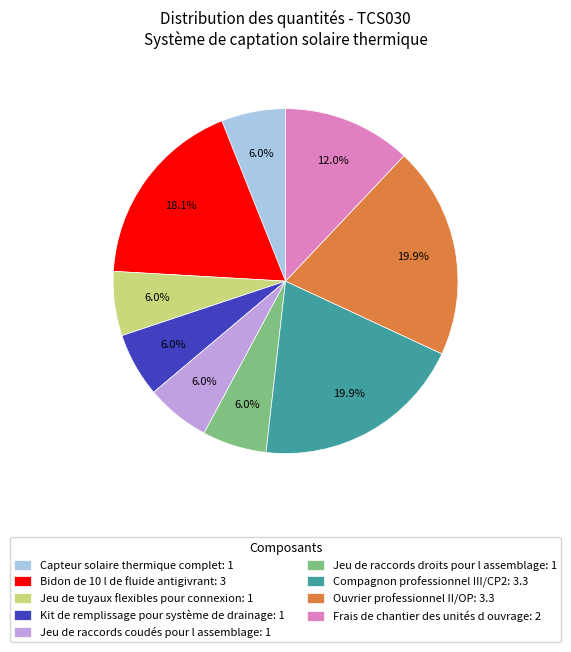

To the nearest percent, what is the difference between the largest and smallest slice percentages?

14%